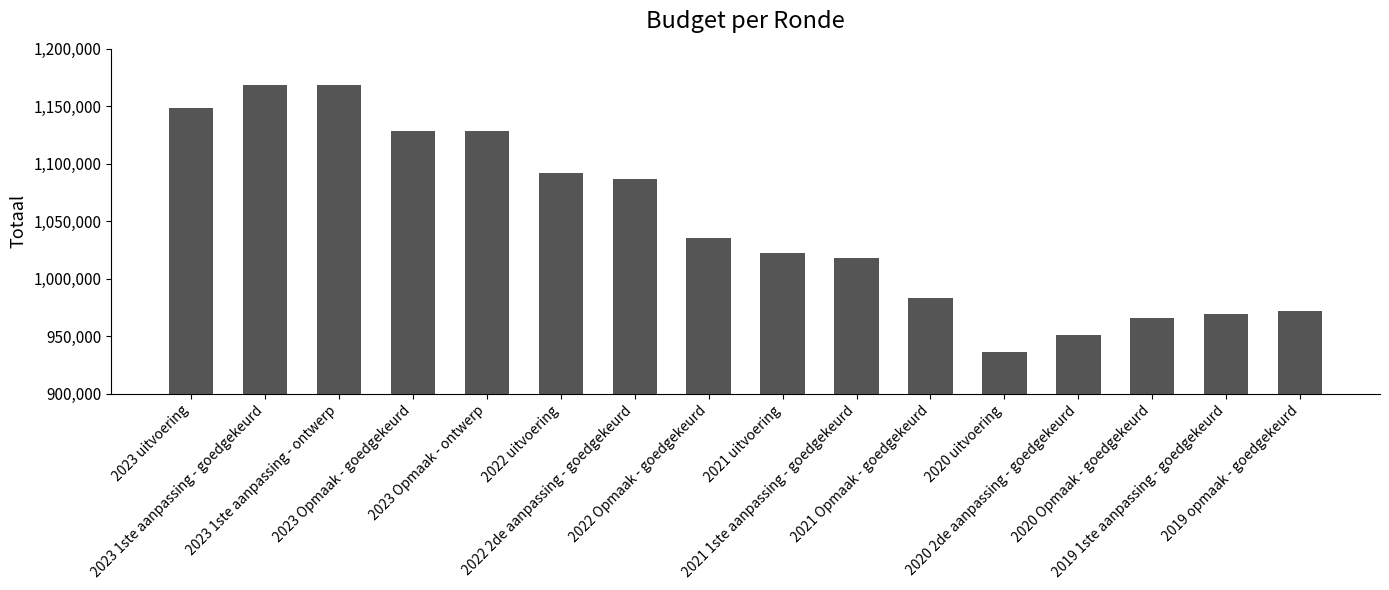

The chart shows a value of 1513795 at 2023 uitvoering. True or false?

False